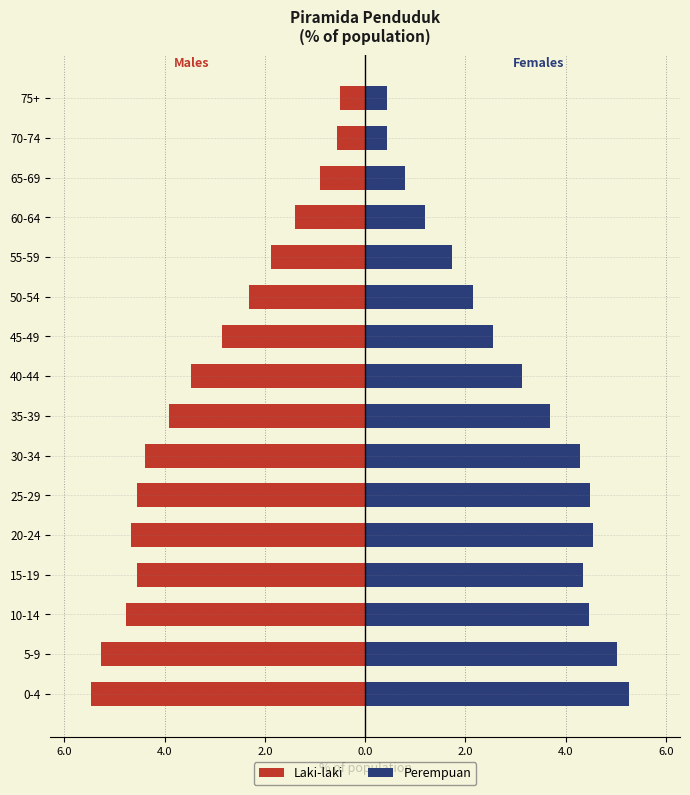

What value does the Laki-laki series have at 60-64?

-1.4